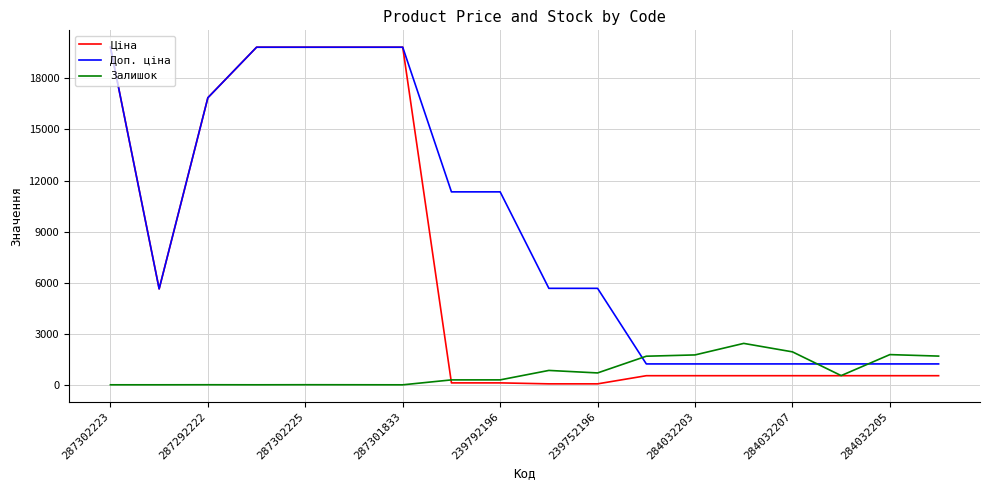

Which series has the largest total across all categories?

Доп. ціна